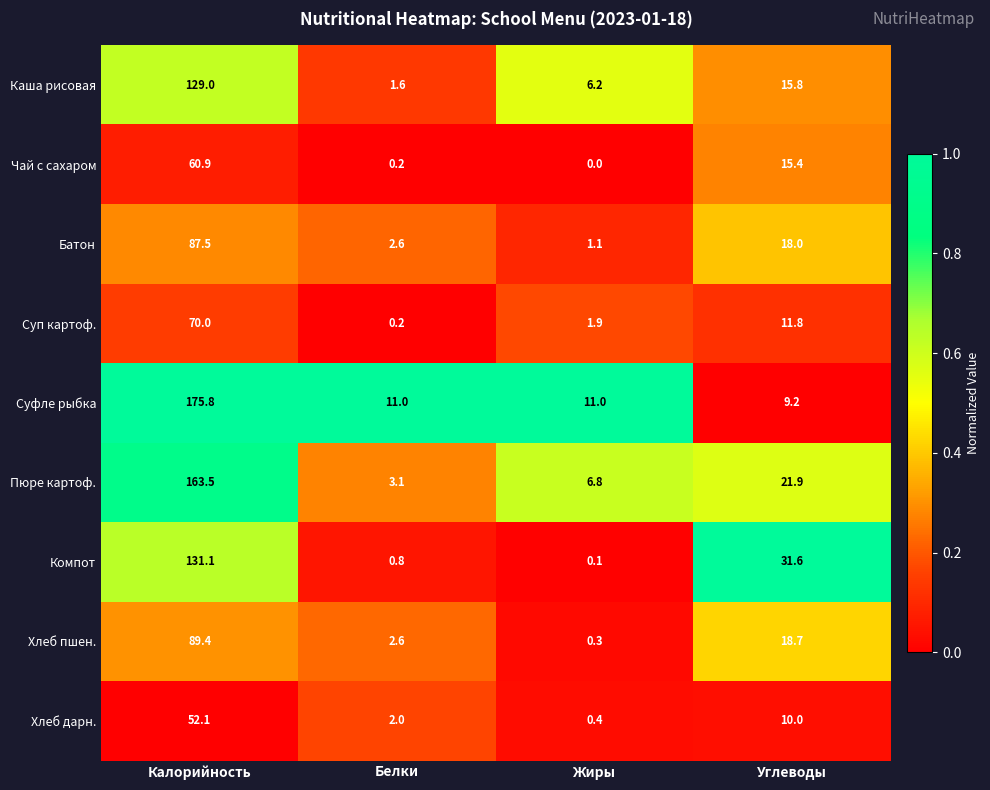

The Хлеб пшен. series shows 0.3 at Жиры. True or false?

True